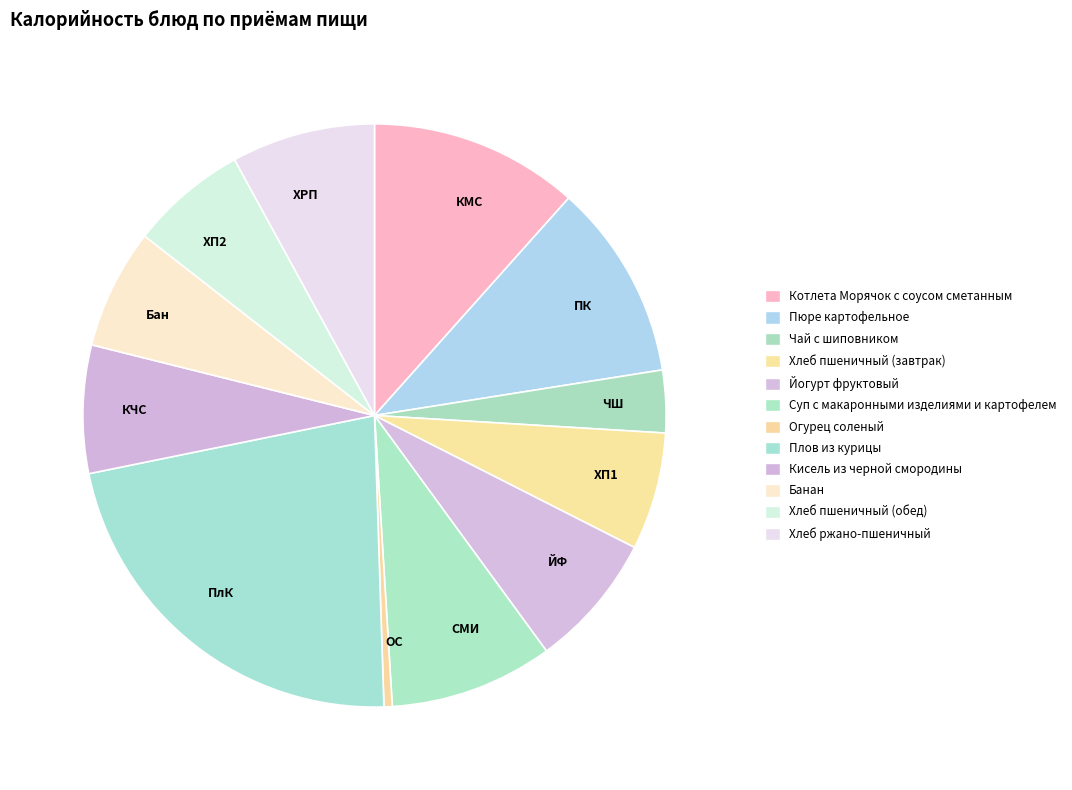

What is the smallest slice in the pie chart?

Огурец соленый